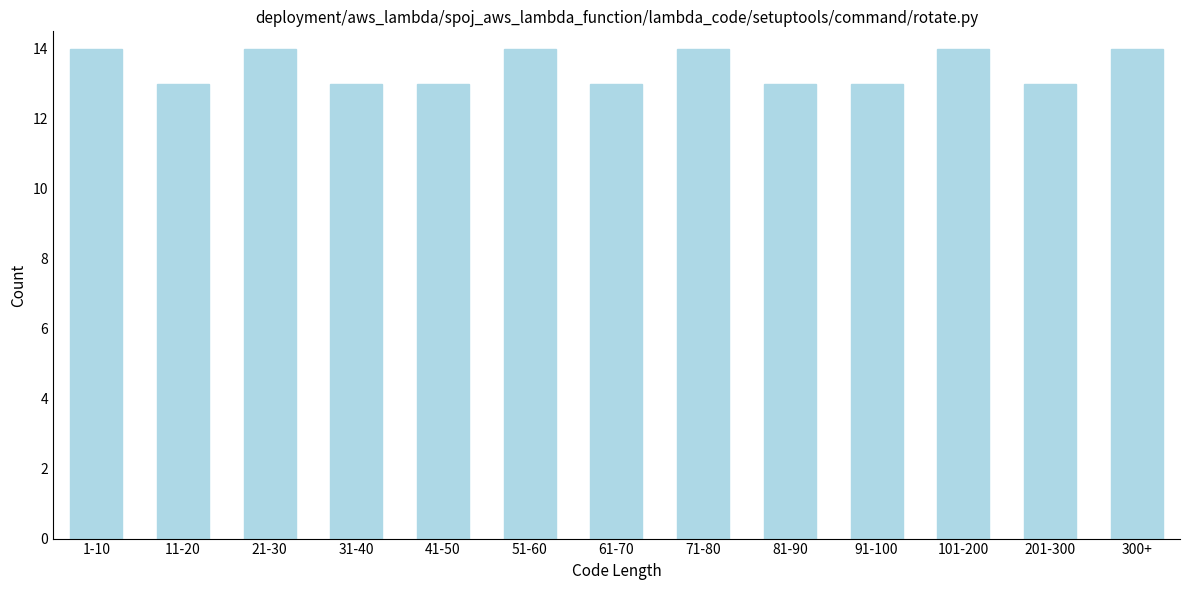

Reading left to right, extract all data points from this chart.

14	13	14	13	13	14	13	14	13	13	14	13	14